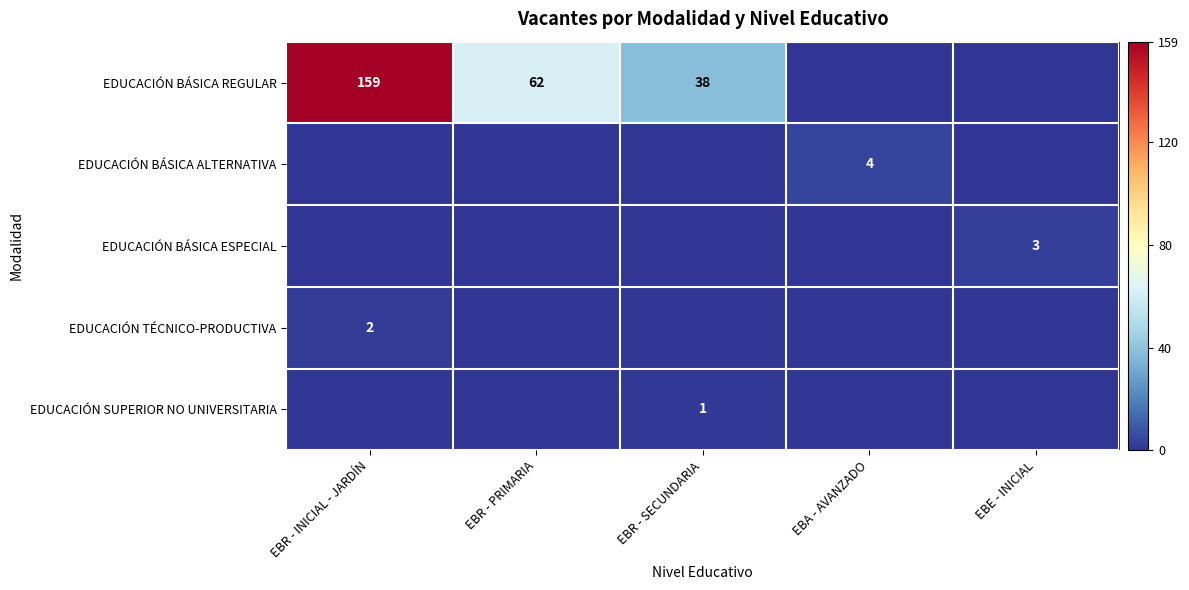

Is it true that EDUCACIÓN BÁSICA REGULAR equals 24 at EBR - PRIMARIA?

False